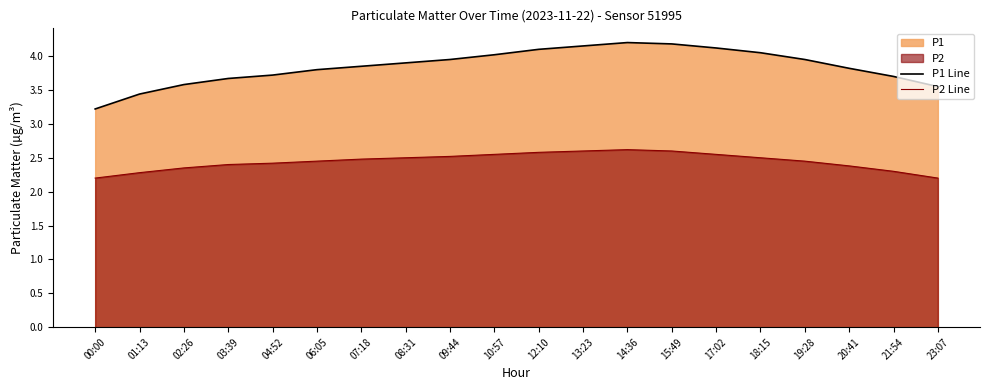

List the series in order of their overall mean, lowest first.

P2 Line, P1 Line